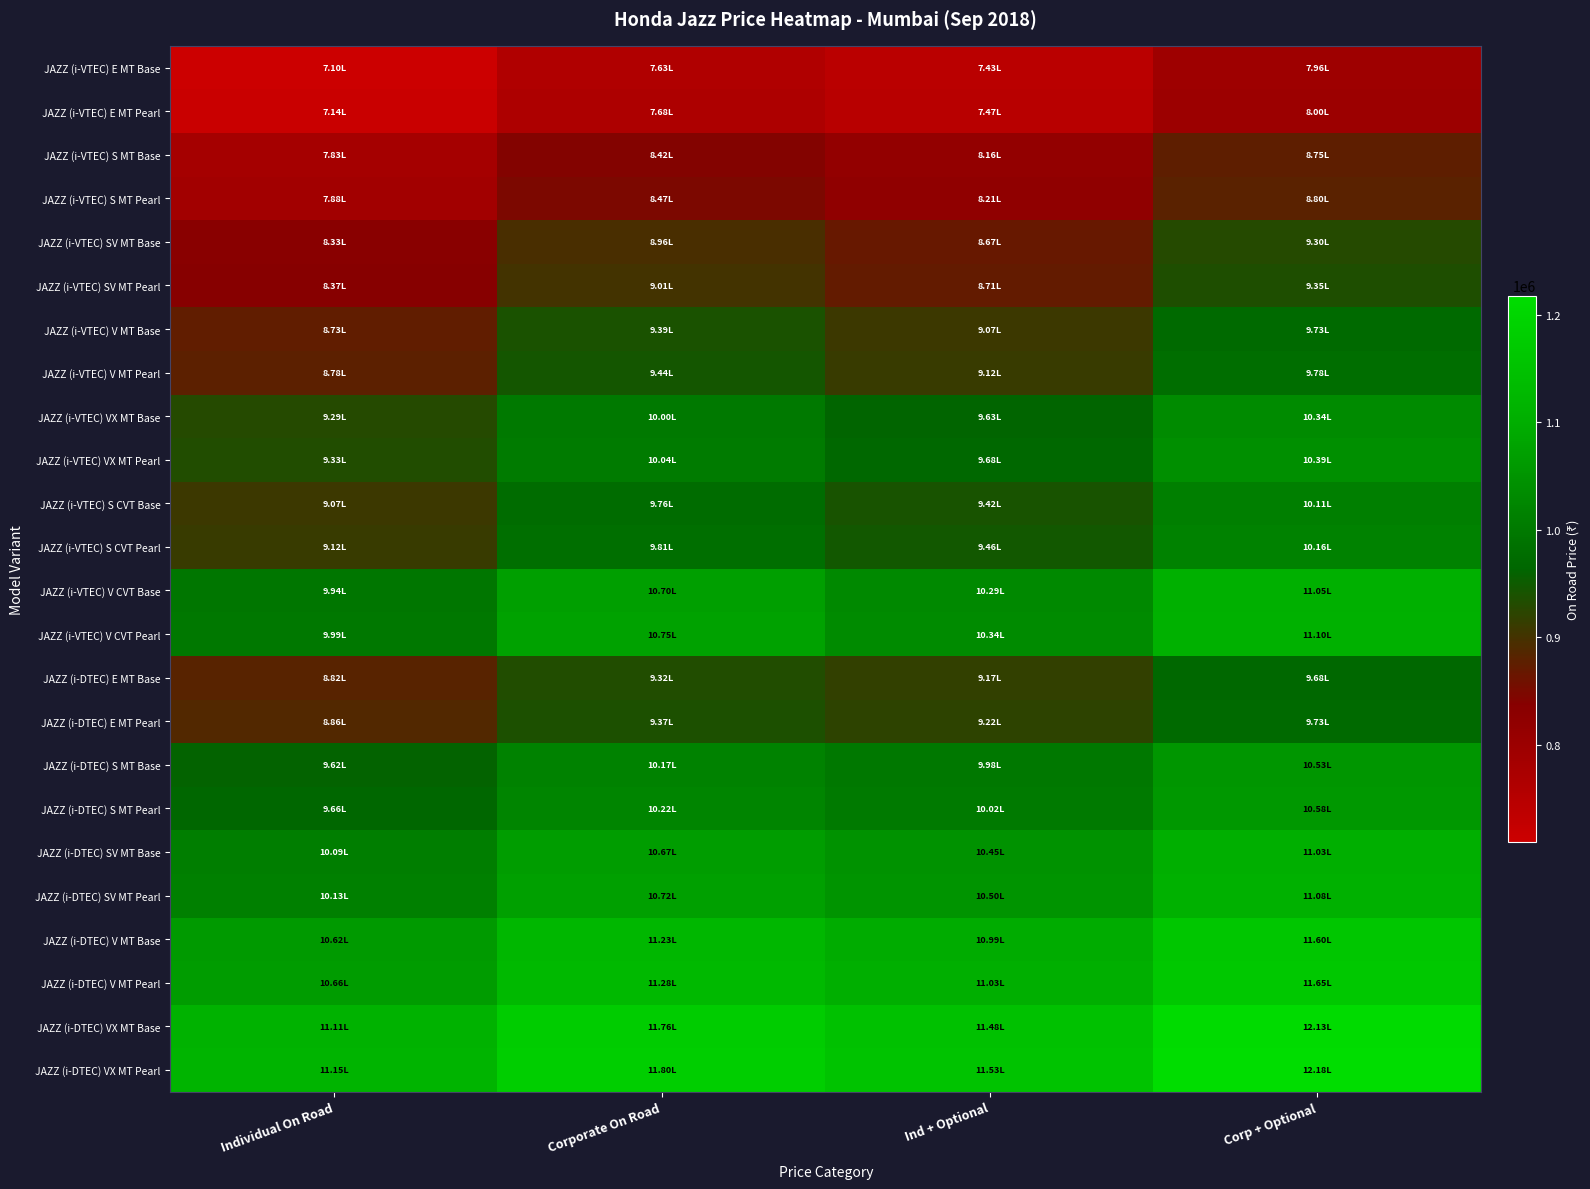

What is the smallest value displayed?

709656.6